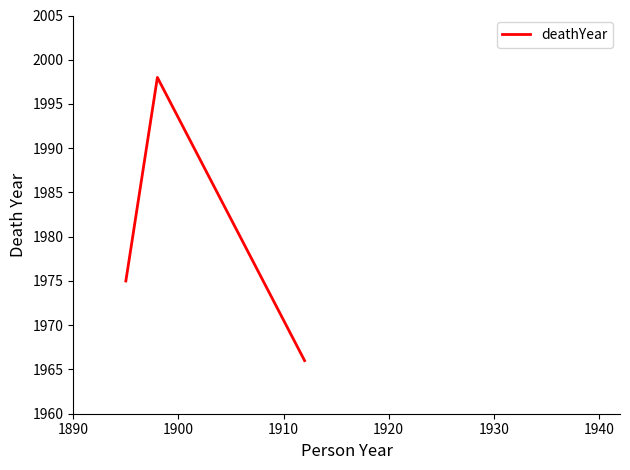

What is the maximum value shown in the chart?

1998